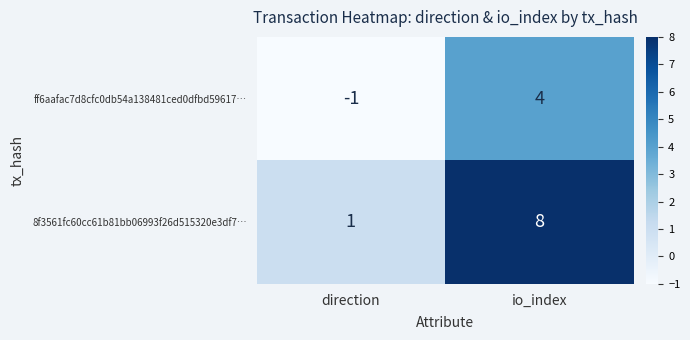

Rank the series by their maximum value, from lowest to highest.

ff6aafac7d8cfc0db54a138481ced0dfbd59617…, 8f3561fc60cc61b81bb06993f26d515320e3df7…